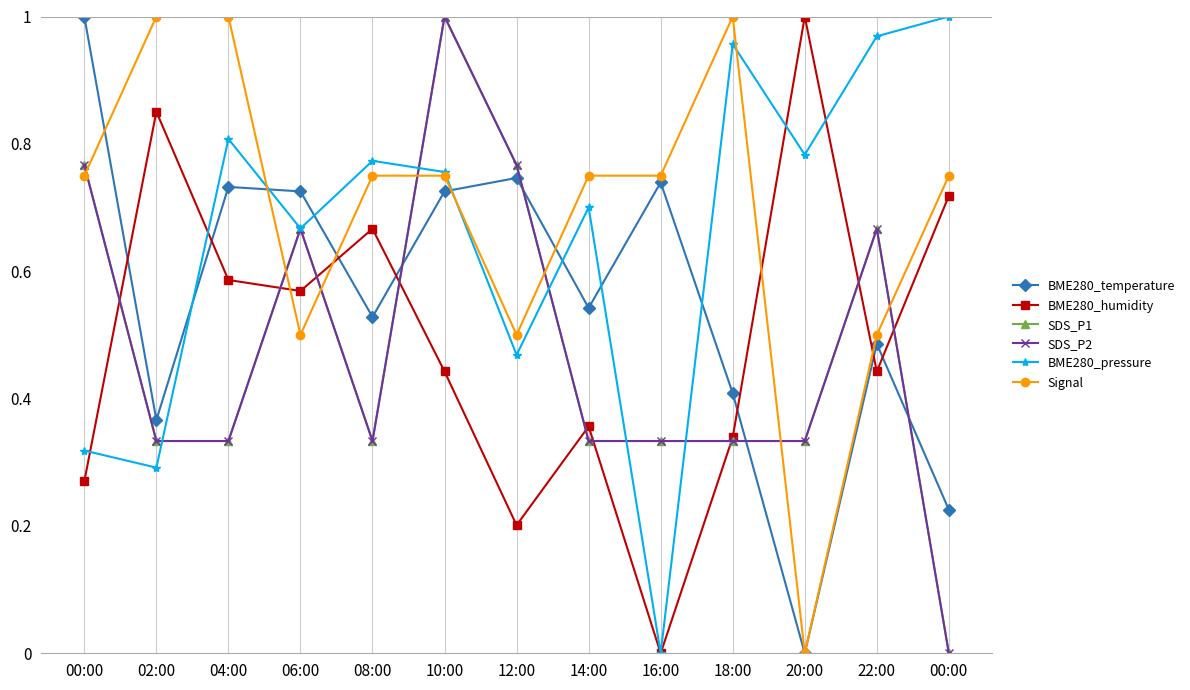

What is the sum of all BME280_humidity values?

6.4